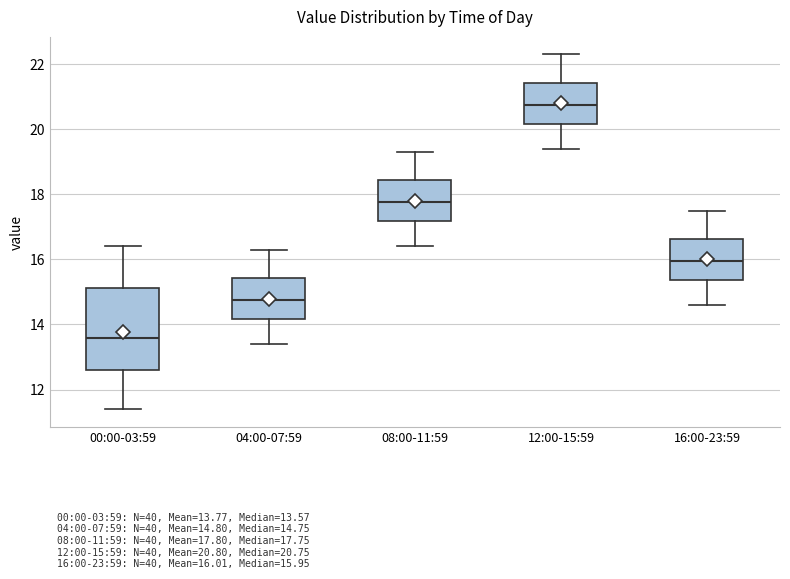

Which box is the tallest, from its lower edge to its upper edge?

00:00-03:59